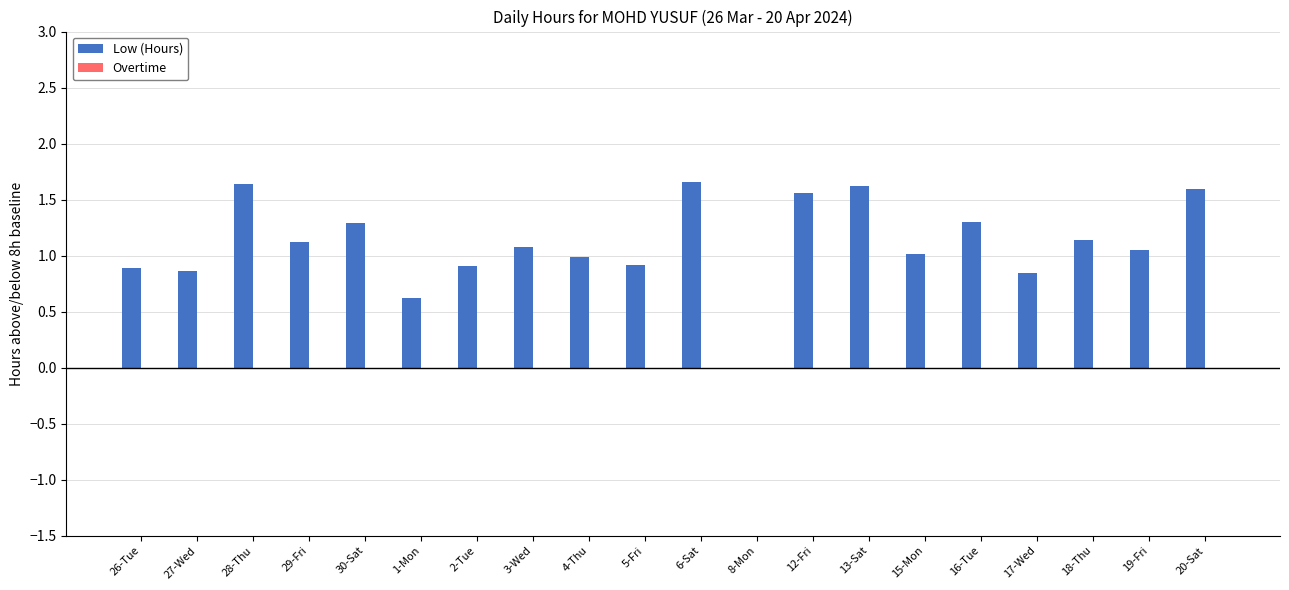

What is the maximum value shown in the chart?

1.7